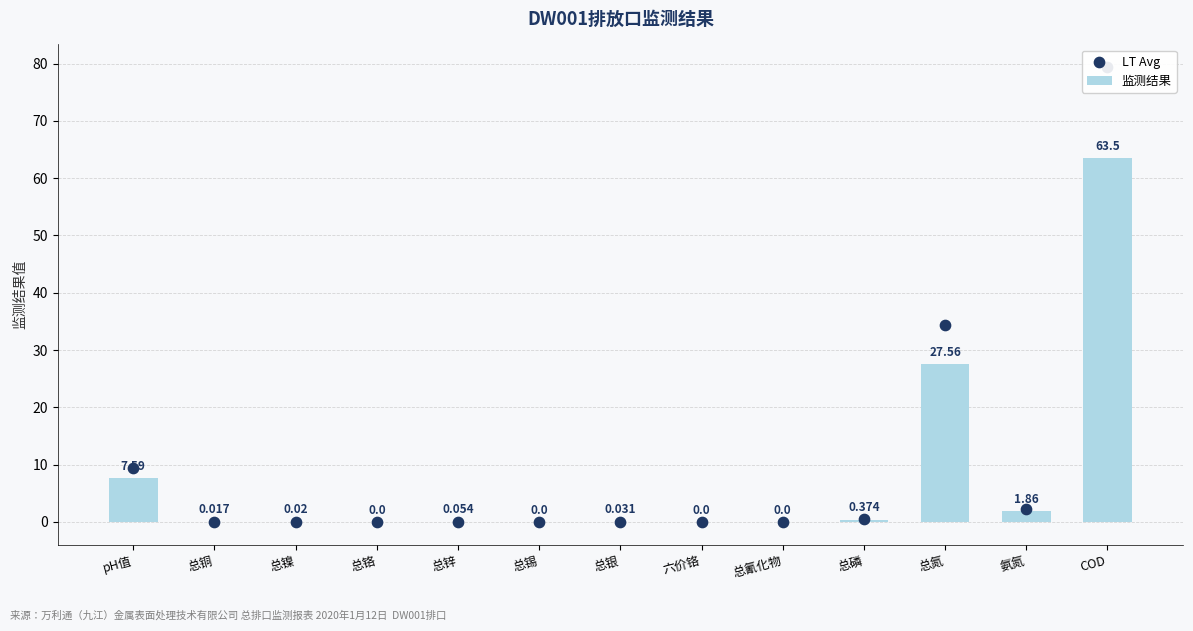

What are all the series names shown in the legend?

监测结果, LT Avg